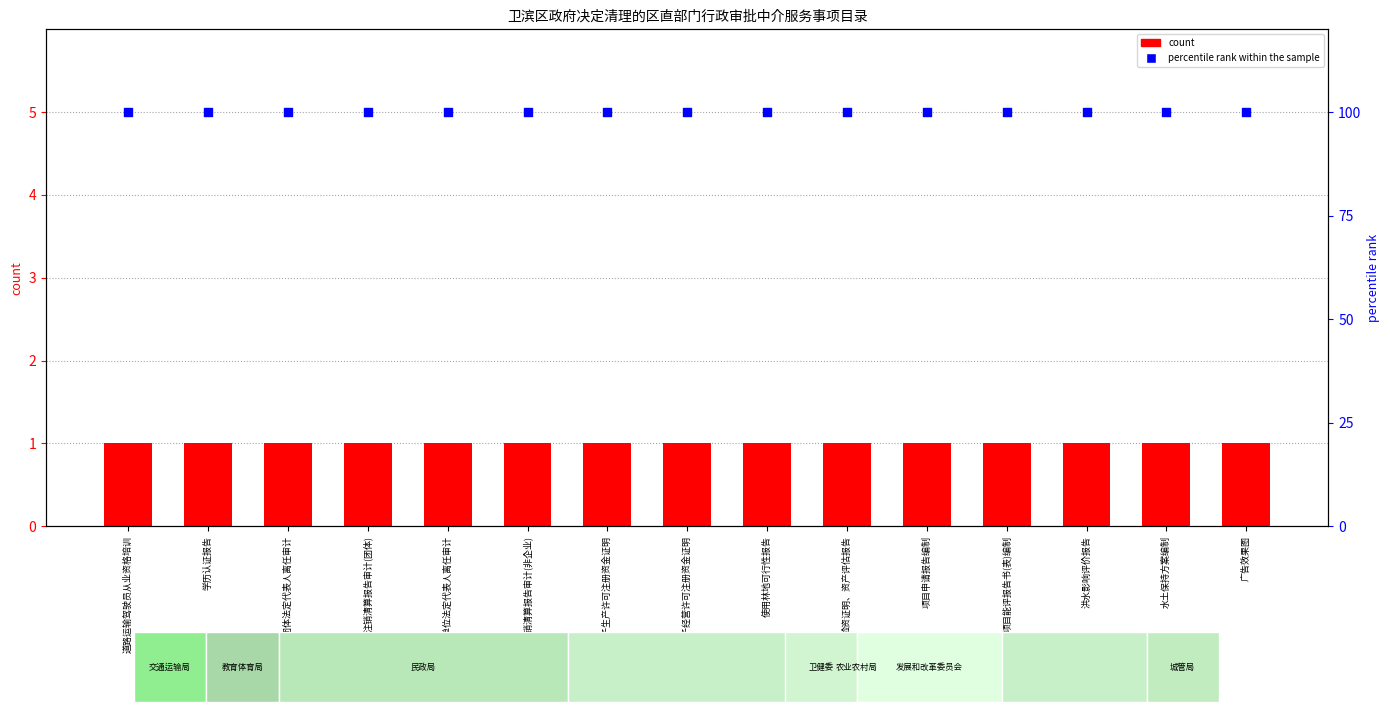

What are all the series names shown in the legend?

count, percentile rank within the sample